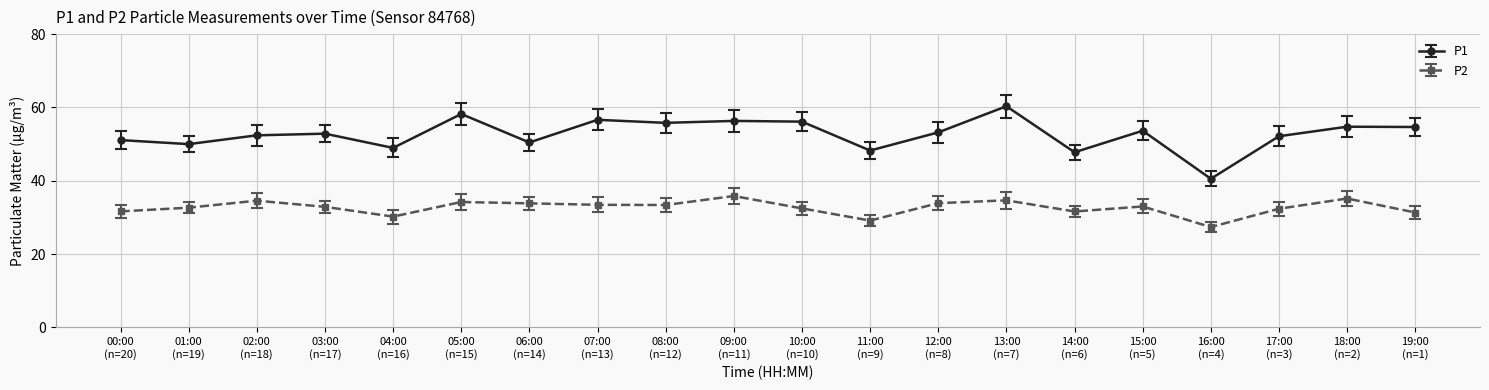

At which label does P2 first exceed 33?

02:00
(n=18)